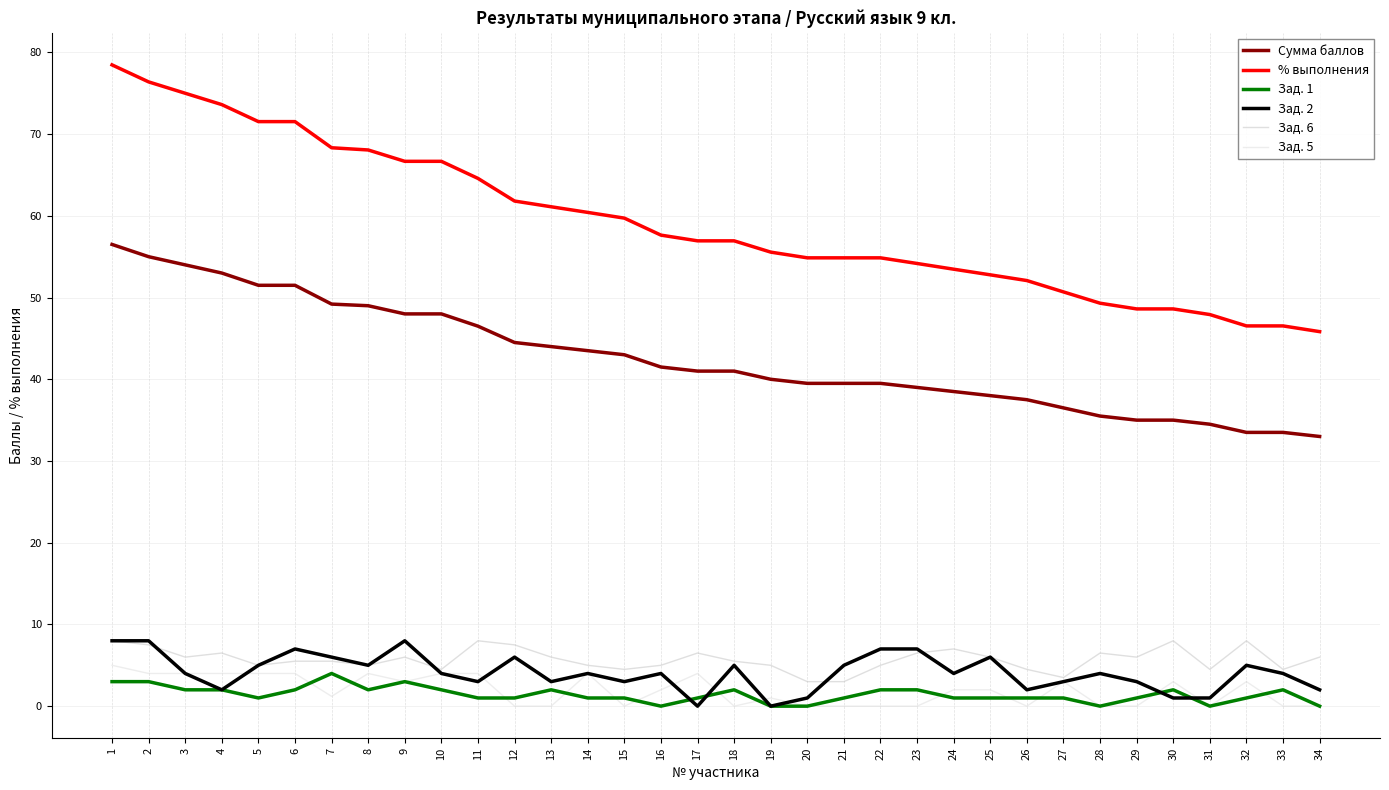

Which has a higher value, 6 or 34?

6